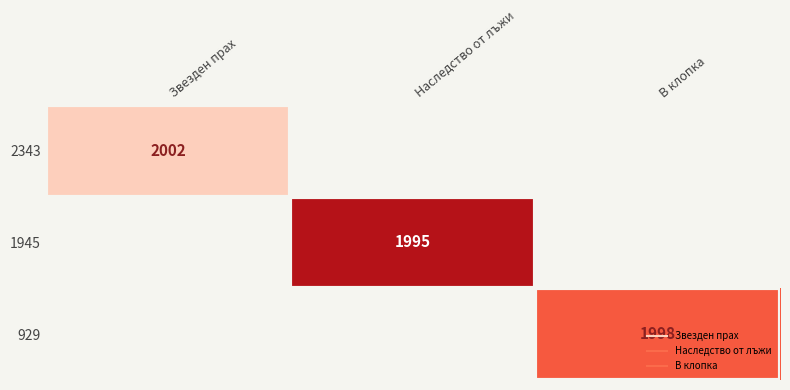

At how many categories does at least one series exceed 1999?

1